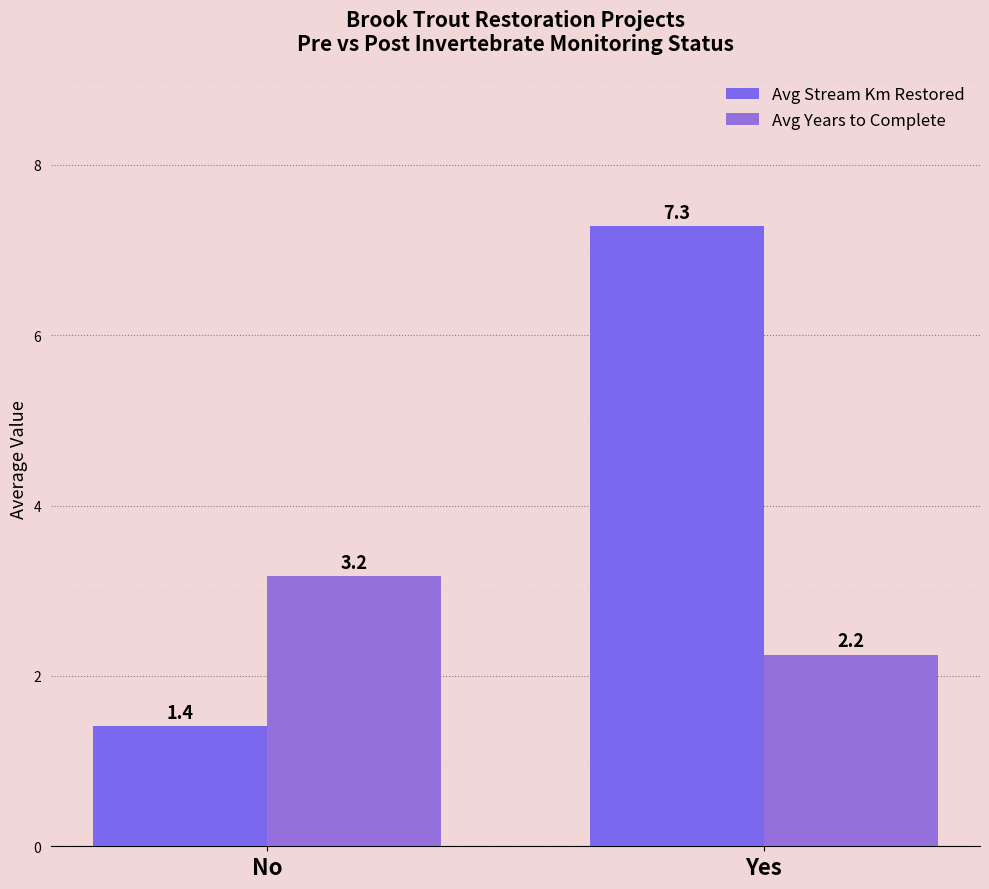

Reading left to right, extract all data points from this chart.

Avg Stream Km Restored: 1.4	7.3
Avg Years to Complete: 3.2	2.2